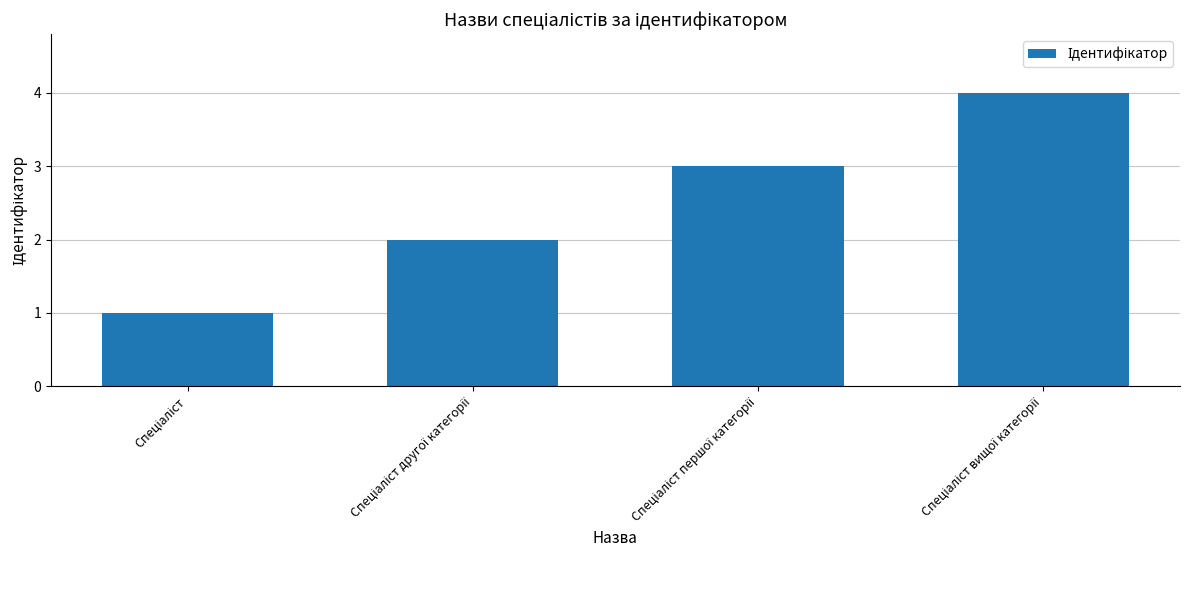

How many bars are there in total?

4